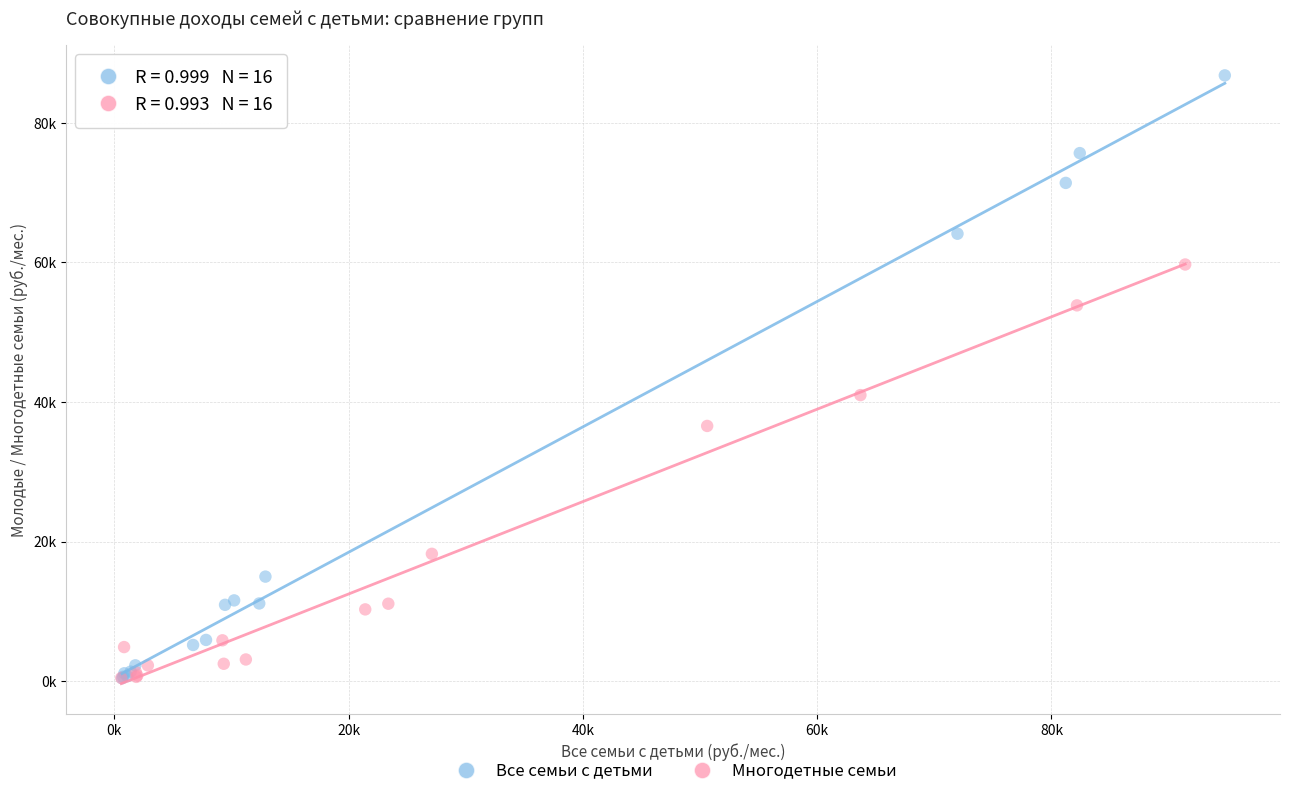

What are all the series names shown in the legend?

Все семьи с детьми, Многодетные семьи